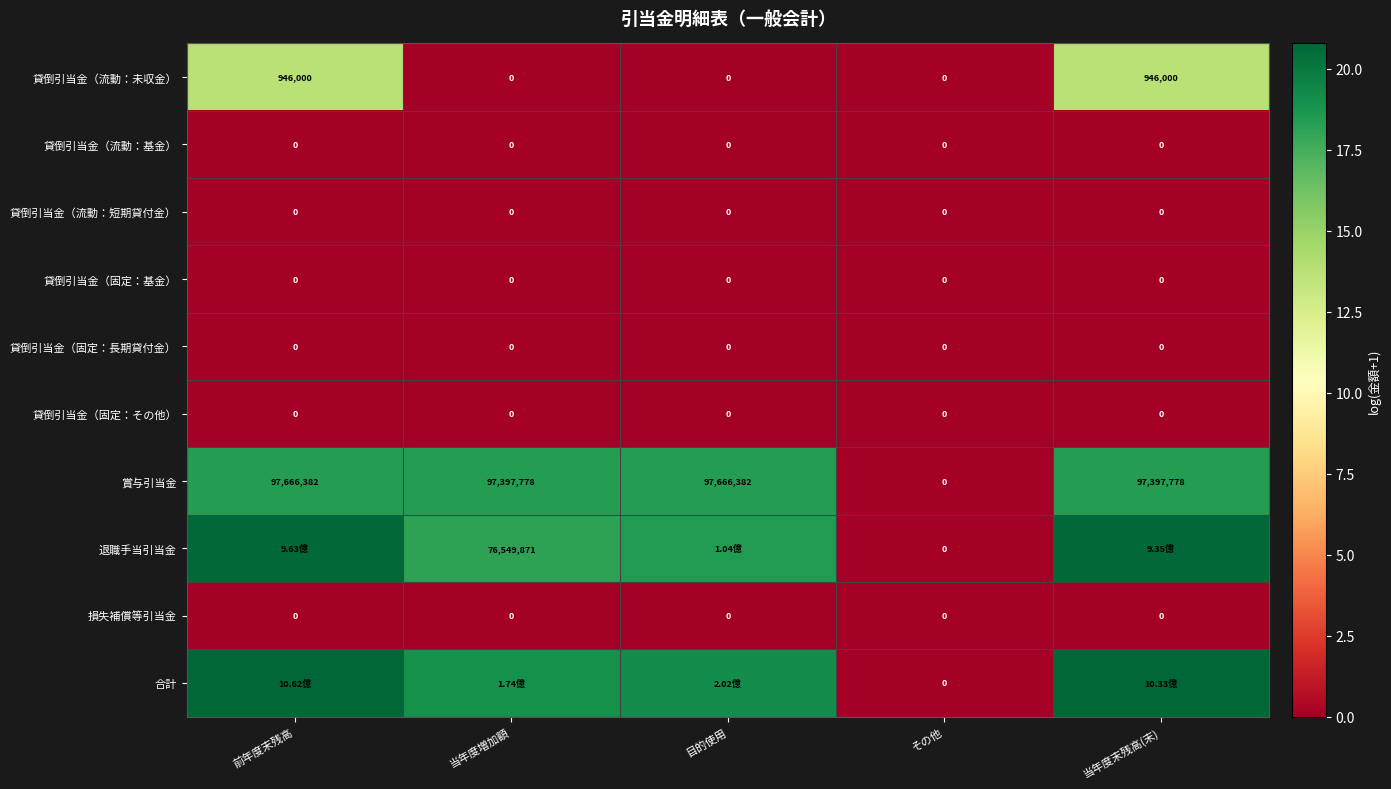

What is the difference between the highest and lowest values at 前年度末残高?

20.8